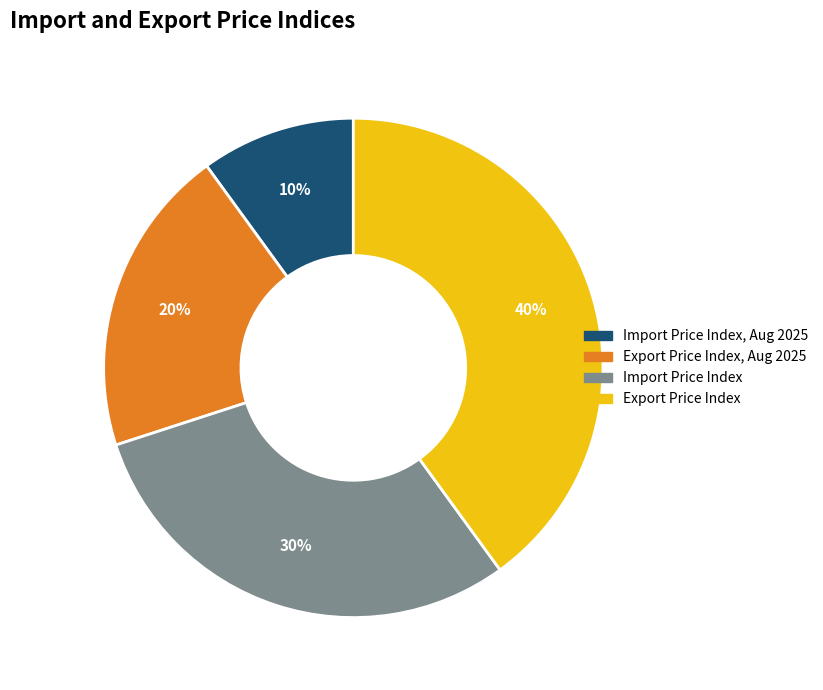

Is there any slice that represents more than half of the pie?

No